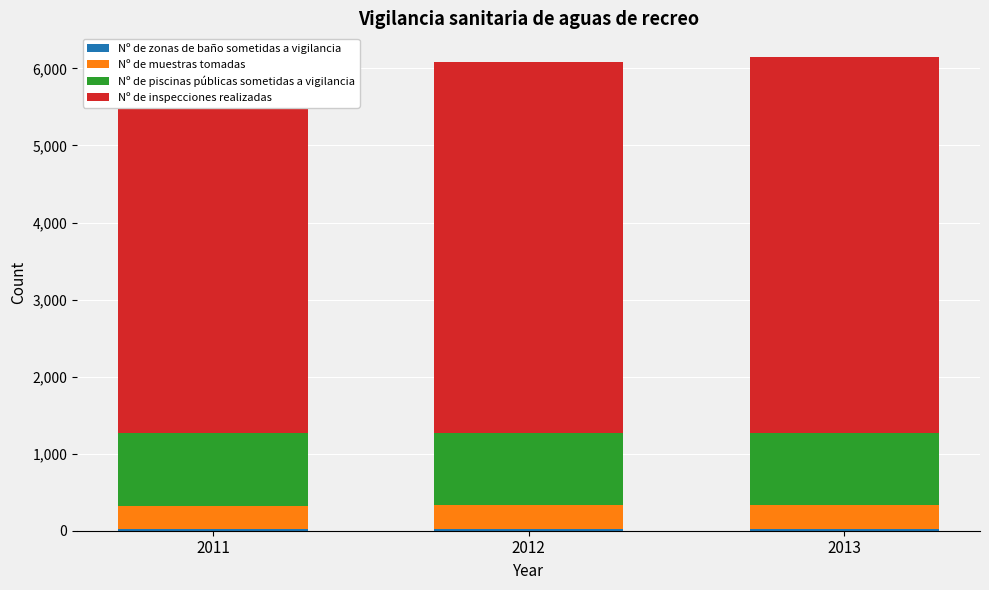

What is the value of the Nº de piscinas públicas sometidas a vigilancia bar at the 1st from the left?

939